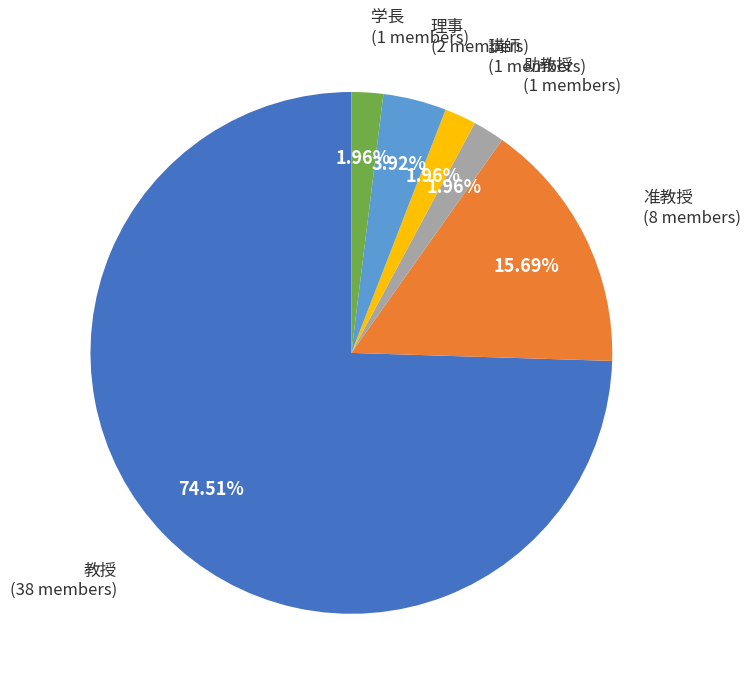

Count the number of slices in the pie.

6